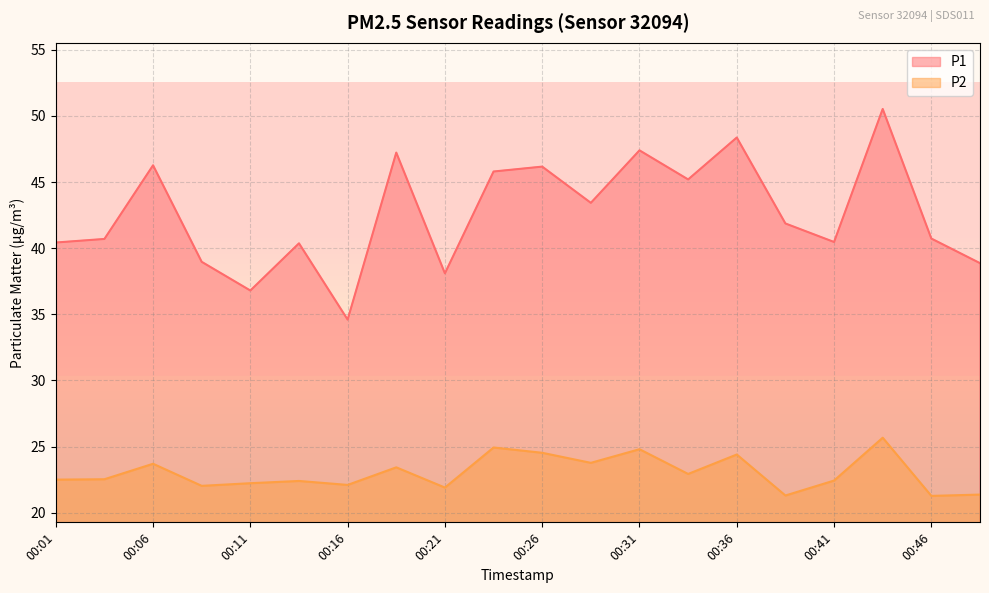

What is the approximate value of P2 at 00:23?

24.9